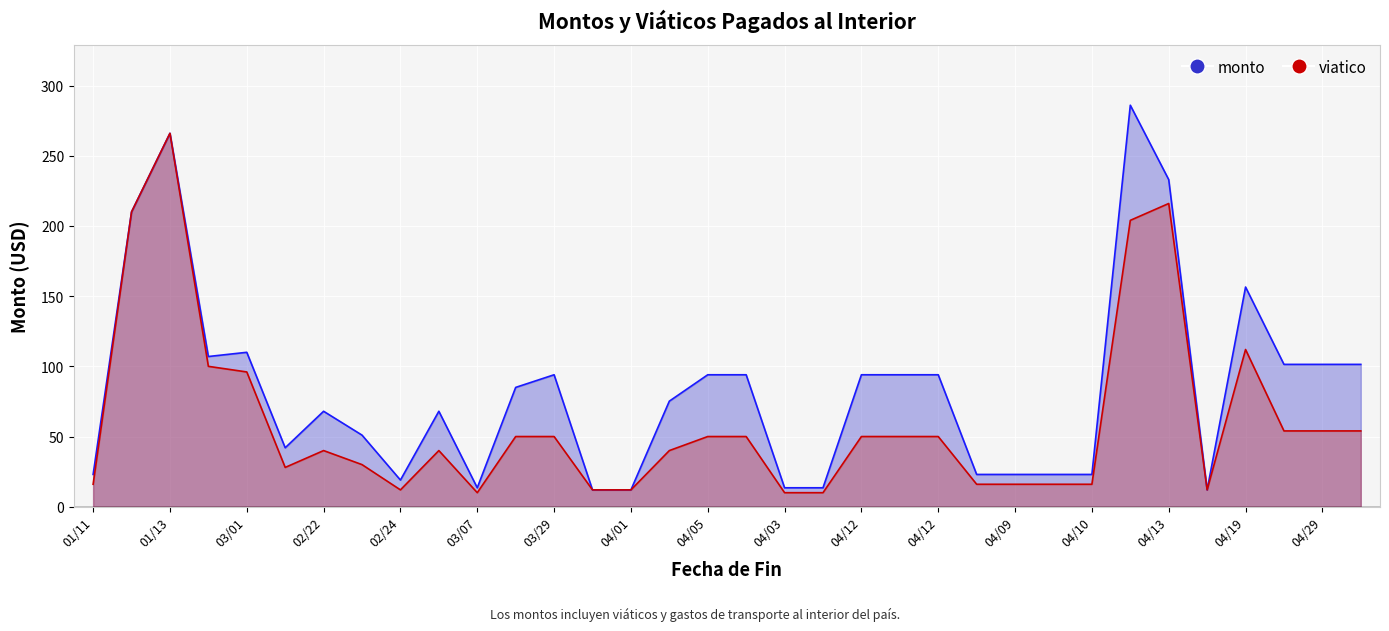

Which series changed the most between 01/11 and 04/29?

monto